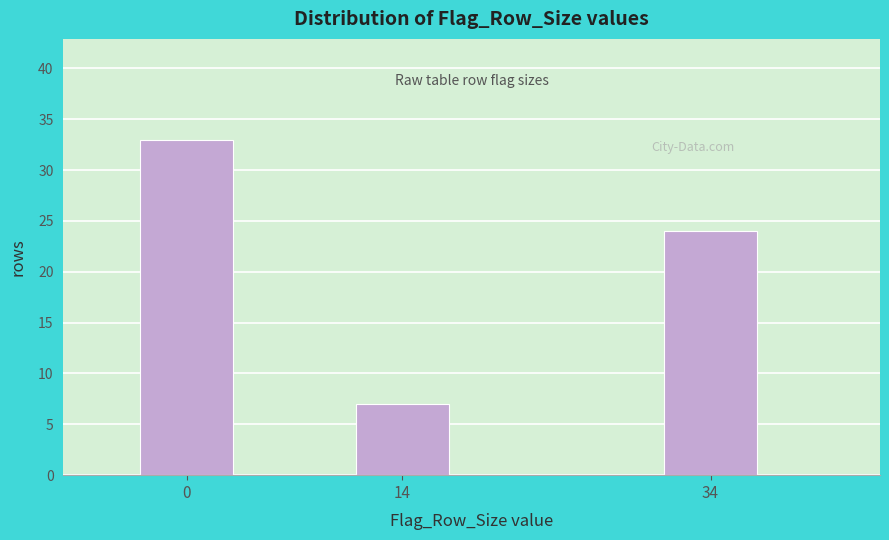

Reading right to left, what are all the values shown in this chart?

24	7	33